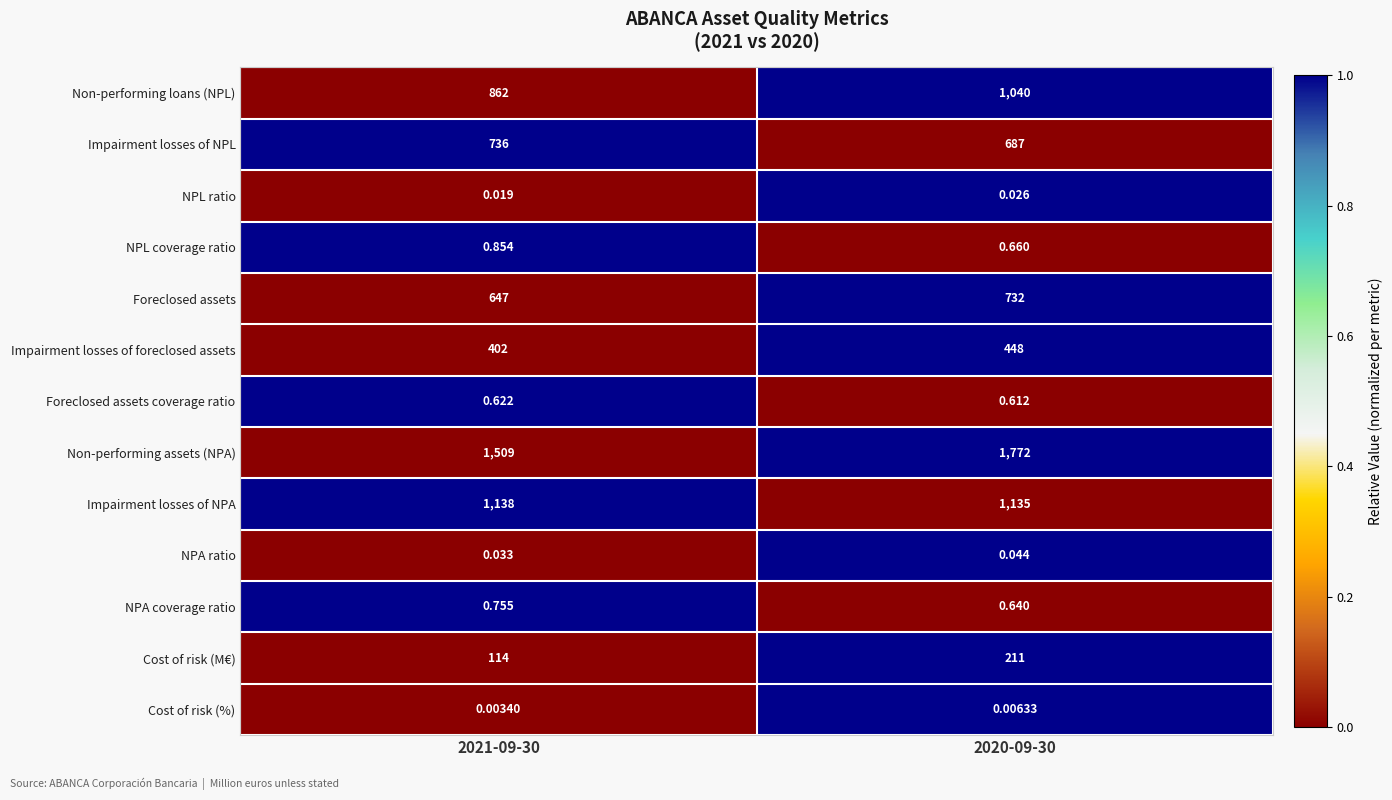

Which series has the largest total across all categories?

Non-performing assets (NPA)